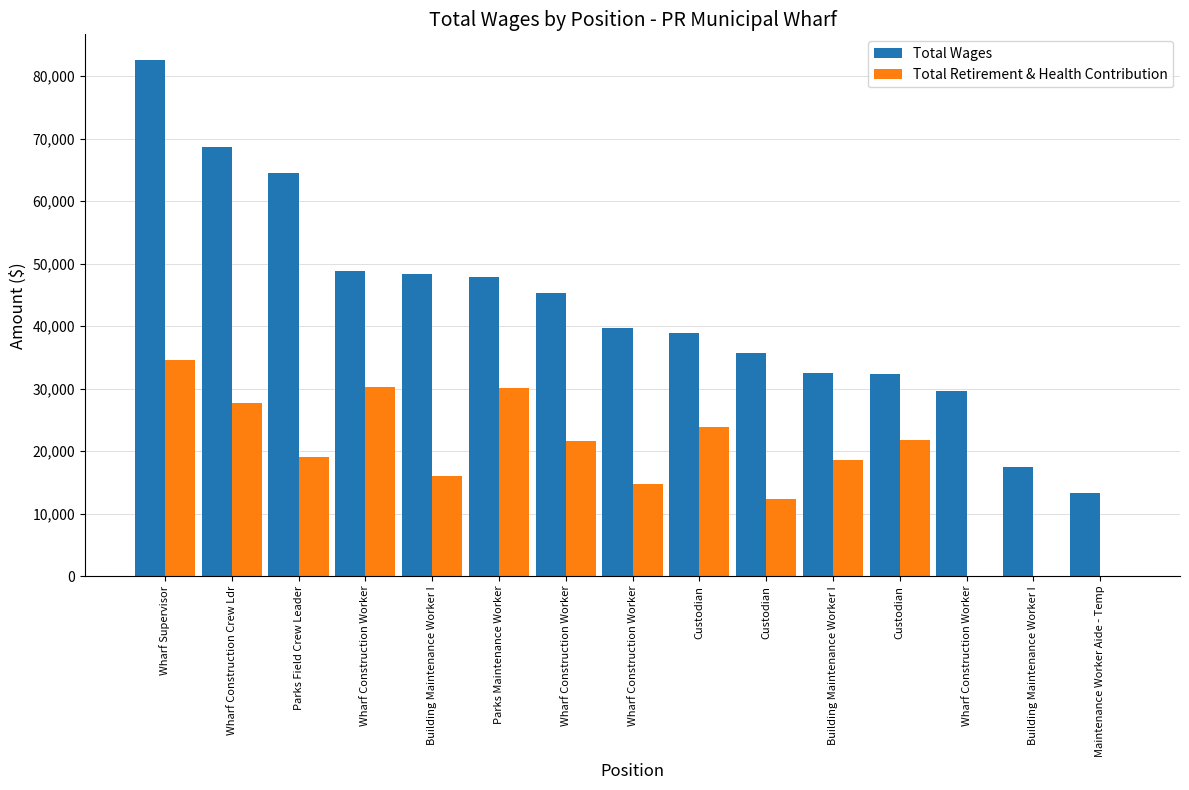

Which category has the highest value in the Total Retirement & Health Contribution series?

Wharf Supervisor